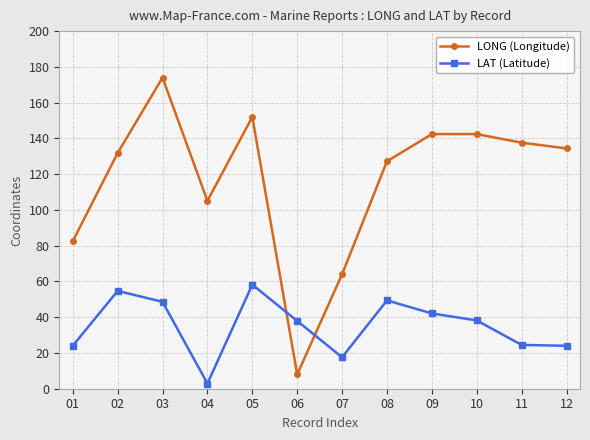

What is the sum of all LONG (Longitude) values?

1401.4